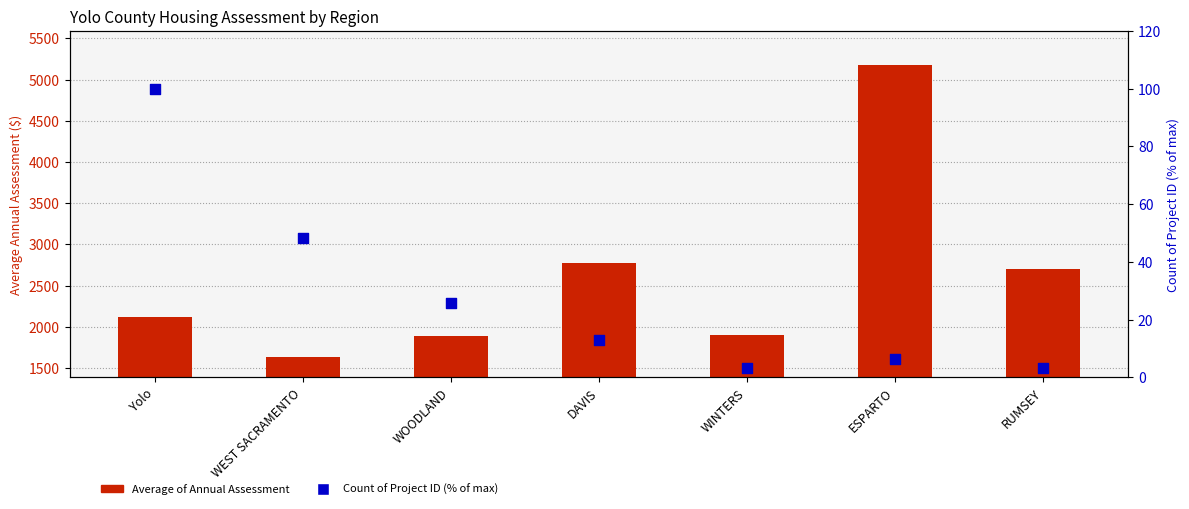

What is the total value across all series at RUMSEY?

2705.6